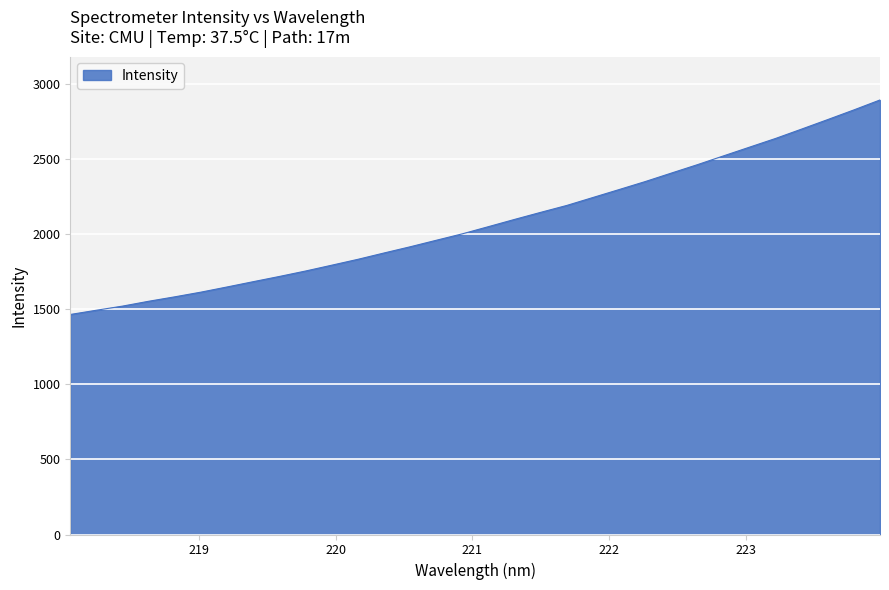

What is the maximum value shown in the chart?

2892.1